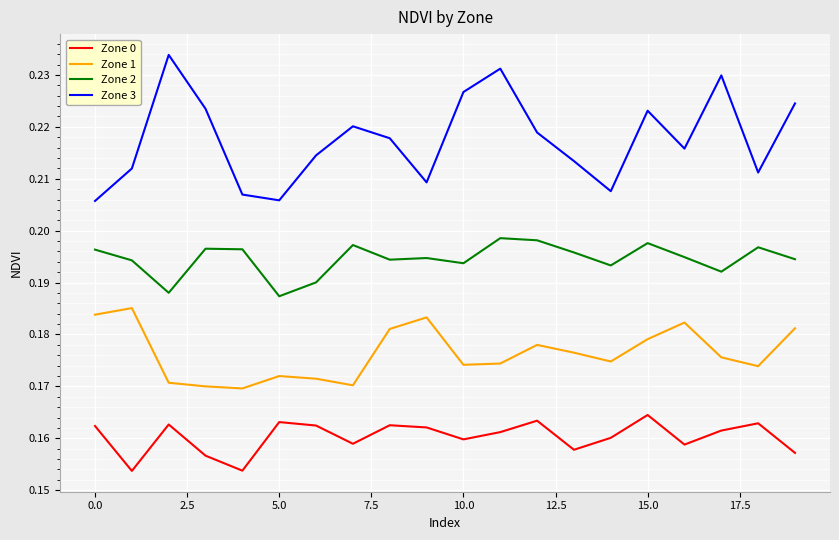

Rank the series by their maximum value, from lowest to highest.

Zone 0, Zone 1, Zone 2, Zone 3